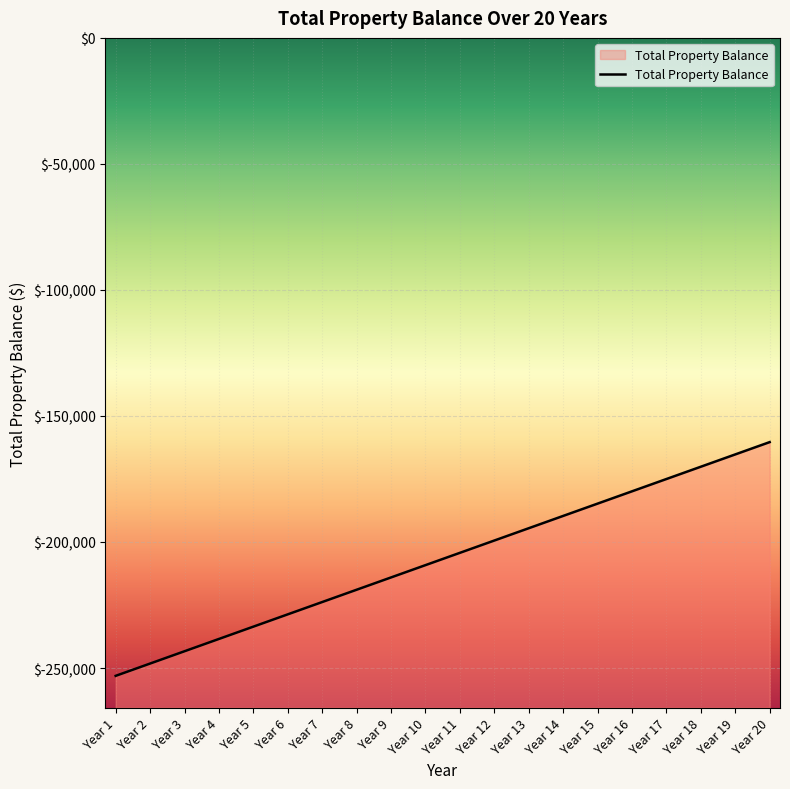

Rank the categories by value from highest to lowest.

Year 20, Year 19, Year 18, Year 17, Year 16, Year 15, Year 14, Year 13, Year 12, Year 11, Year 10, Year 9, Year 8, Year 7, Year 6, Year 5, Year 4, Year 3, Year 2, Year 1